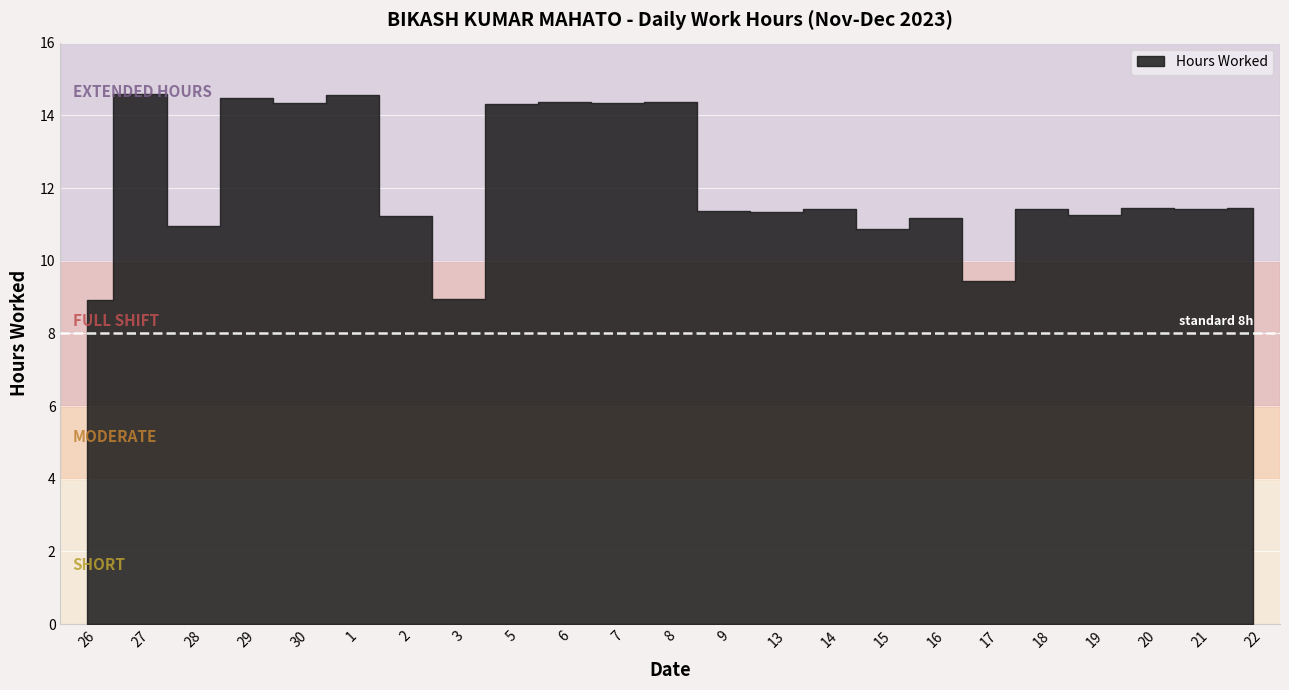

Reading left to right, extract all data points from this chart.

8.9	14.6	10.9	14.5	14.3	14.6	11.2	9.0	14.3	14.4	14.3	14.4	11.4	11.3	11.4	10.9	11.2	9.4	11.4	11.3	11.4	11.4	11.5